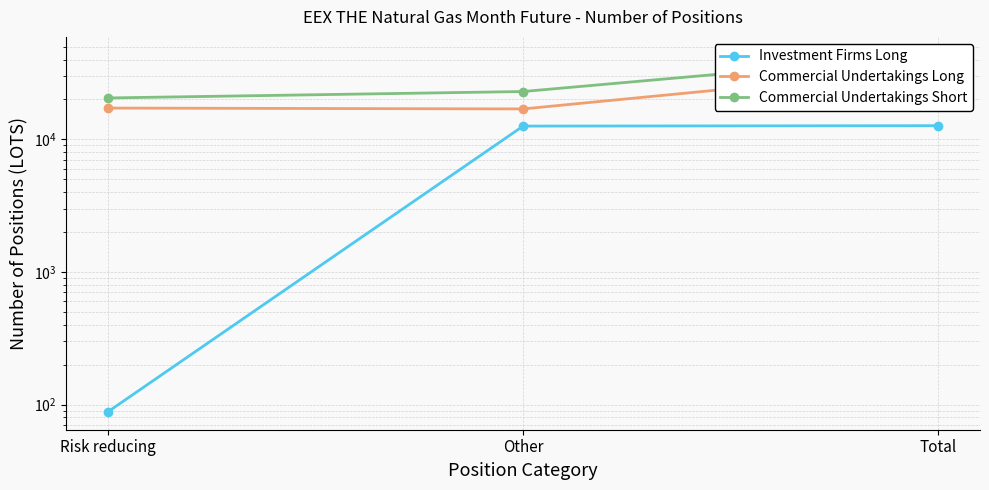

How many distinct data groups are displayed?

3